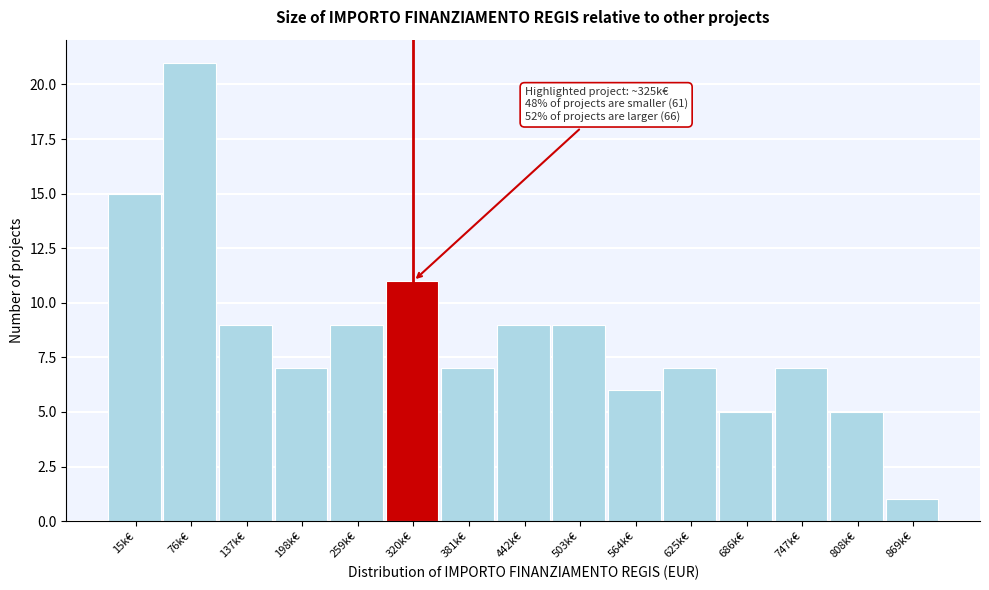

Reading right to left, extract all data points from this chart.

1	5	7	5	7	6	9	9	7	11	9	7	9	21	15